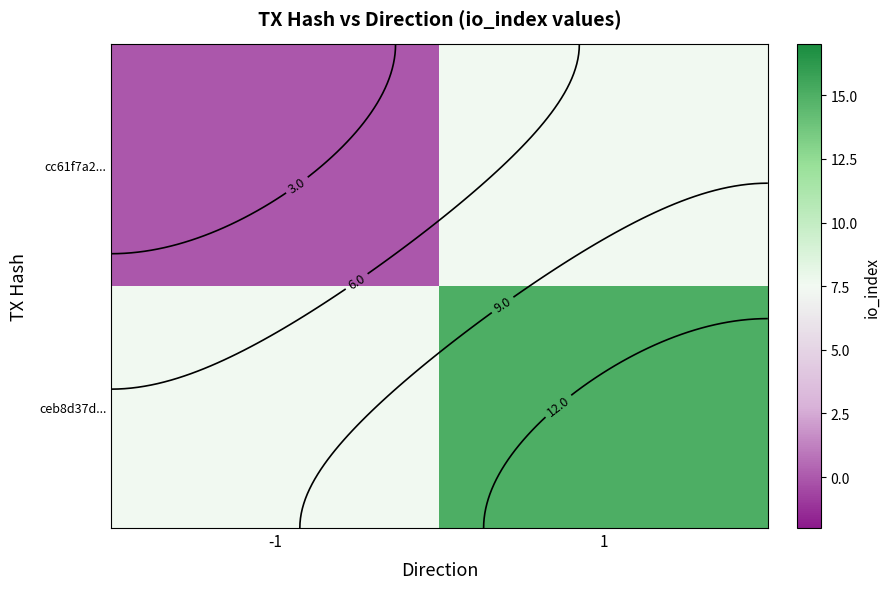

How many values in cc61f7a2... are above zero?

1